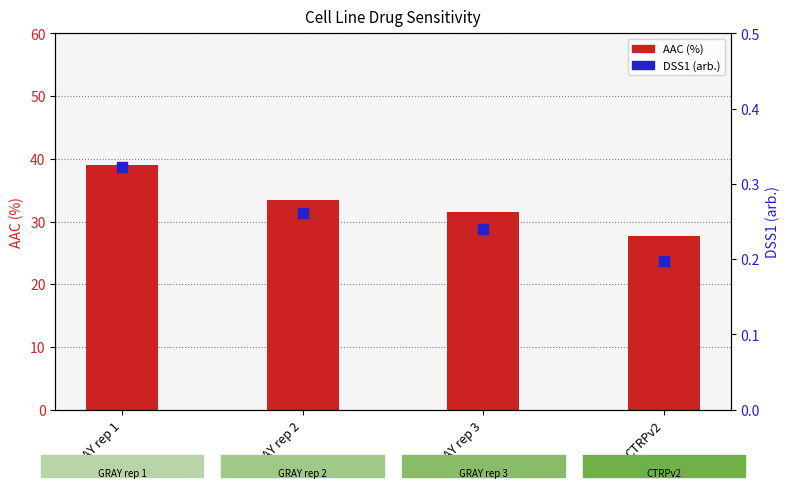

At how many categories does at least one series exceed 36?

1